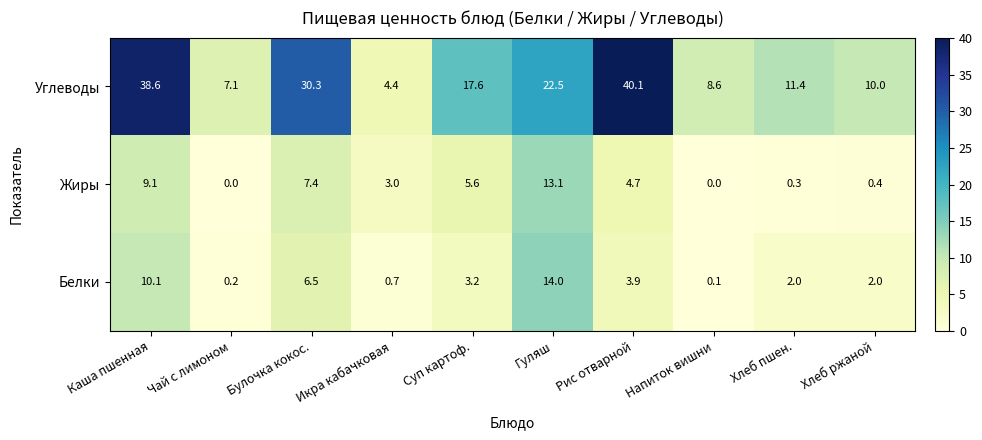

Between Гуляш and Хлеб пшен., which series saw the biggest shift?

Жиры